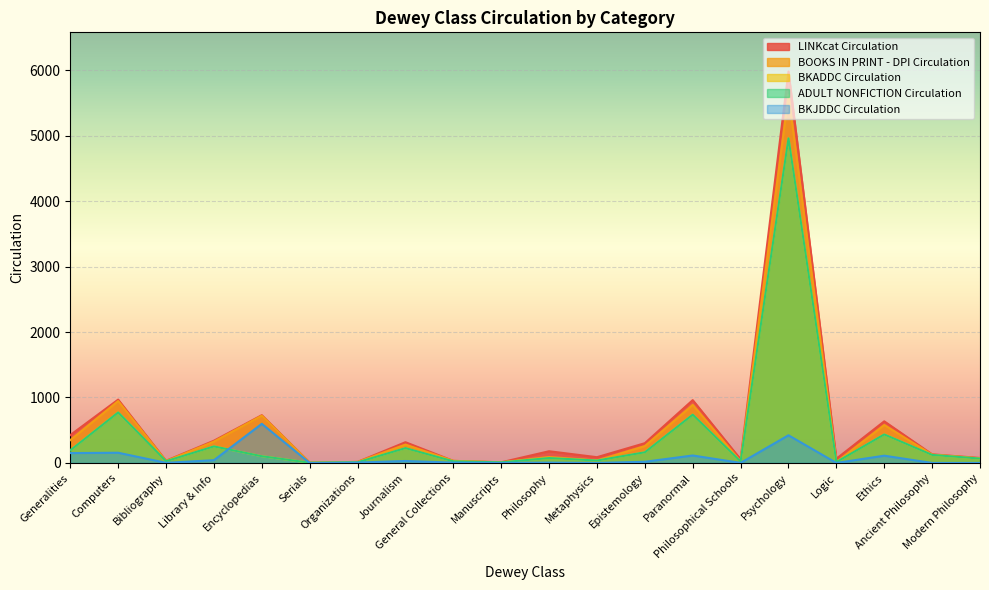

List the series in order of their peak value, lowest first.

BKJDDC Circulation, BKADDC Circulation, ADULT NONFICTION Circulation, BOOKS IN PRINT - DPI Circulation, LINKcat Circulation